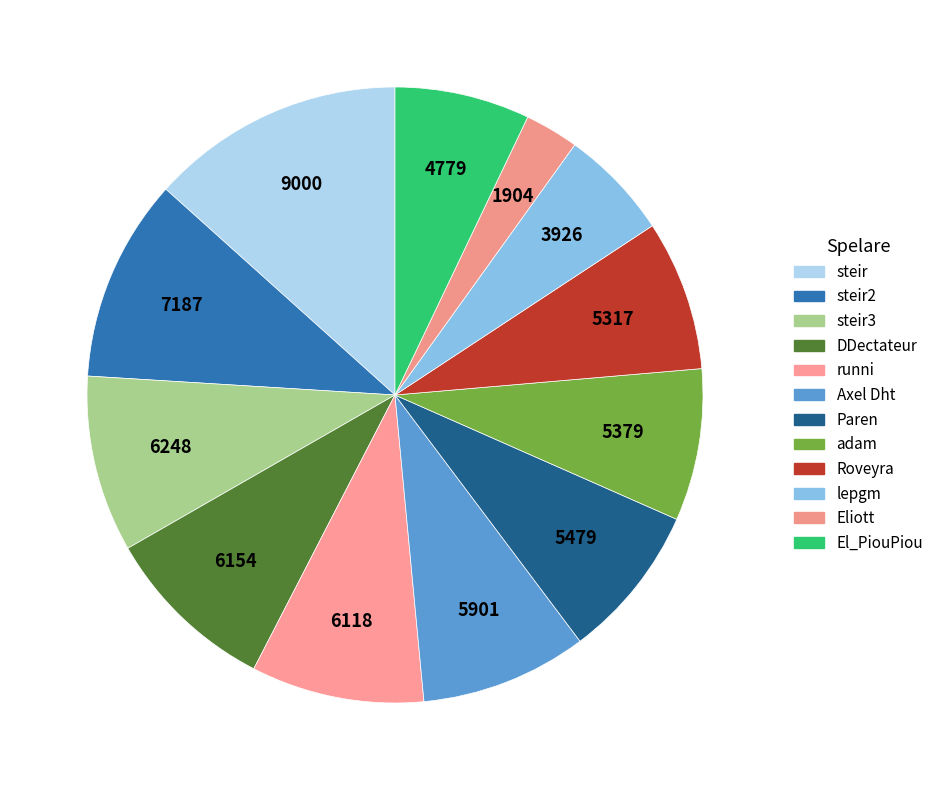

The Roveyra slice represents 1% of the pie. True or false?

False